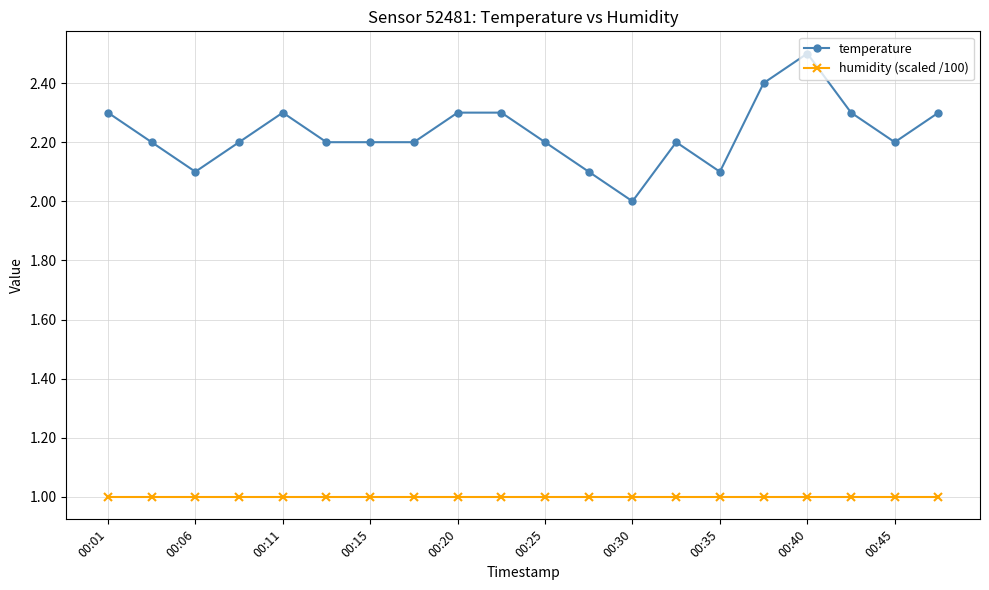

Which series has the largest total across all categories?

temperature